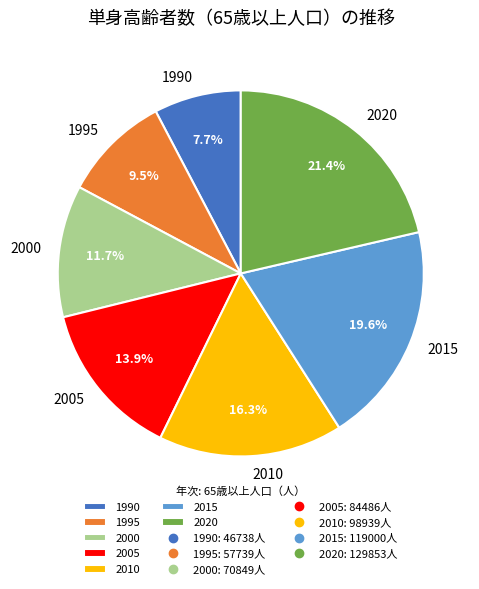

Does 2015 represent more than half of the total?

No